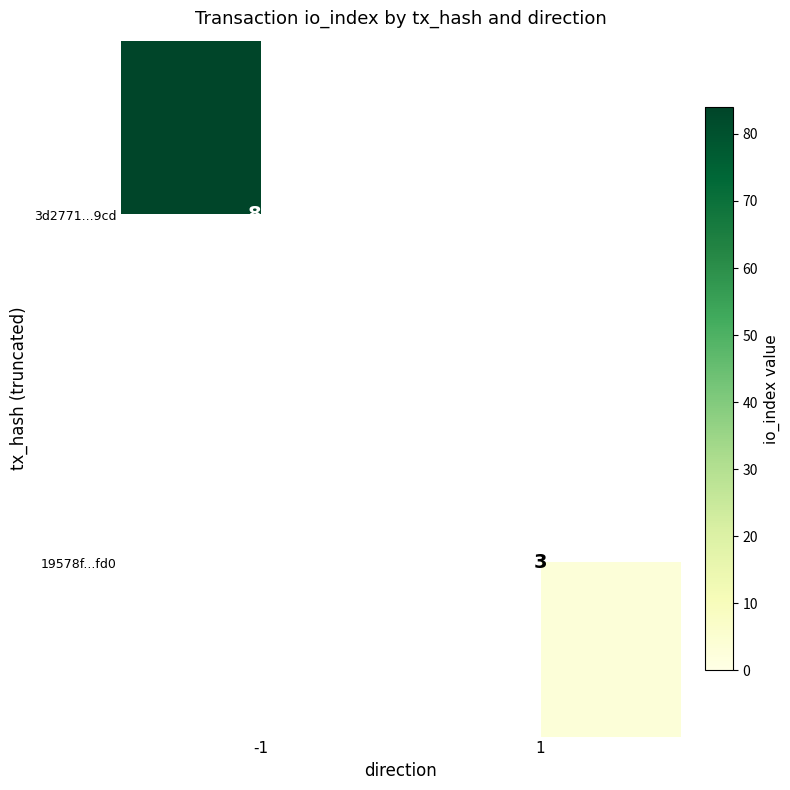

Is the value of 3d2771...9cd at -1 greater than the value of 19578f...fd0 at 1?

Yes